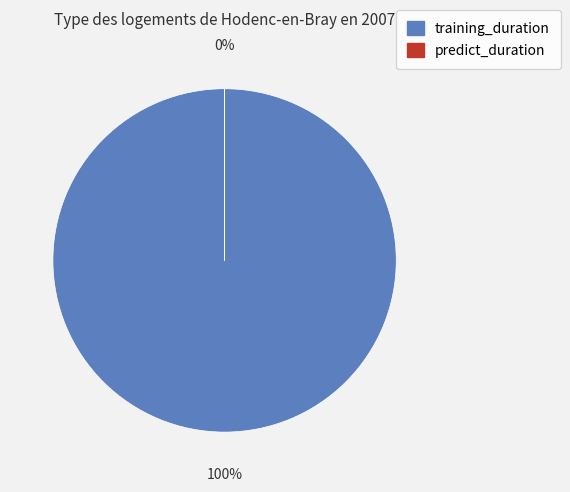

To the nearest percent, what is the average slice percentage?

50%